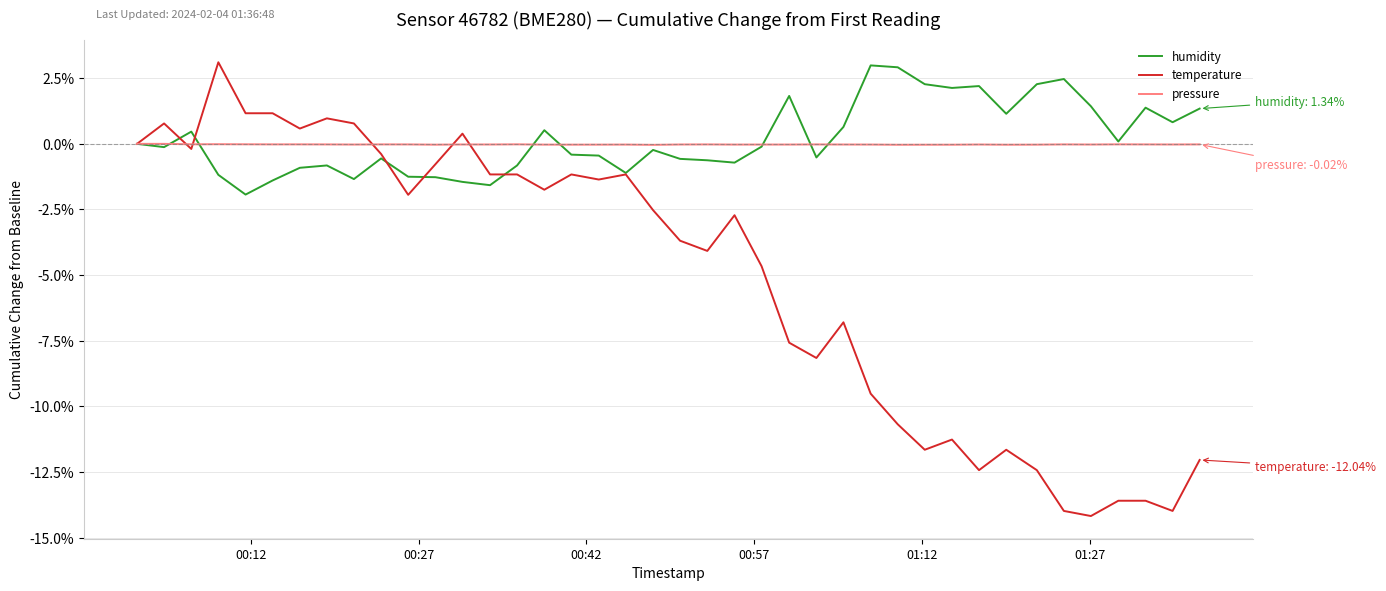

Which series has the largest total across all categories?

humidity